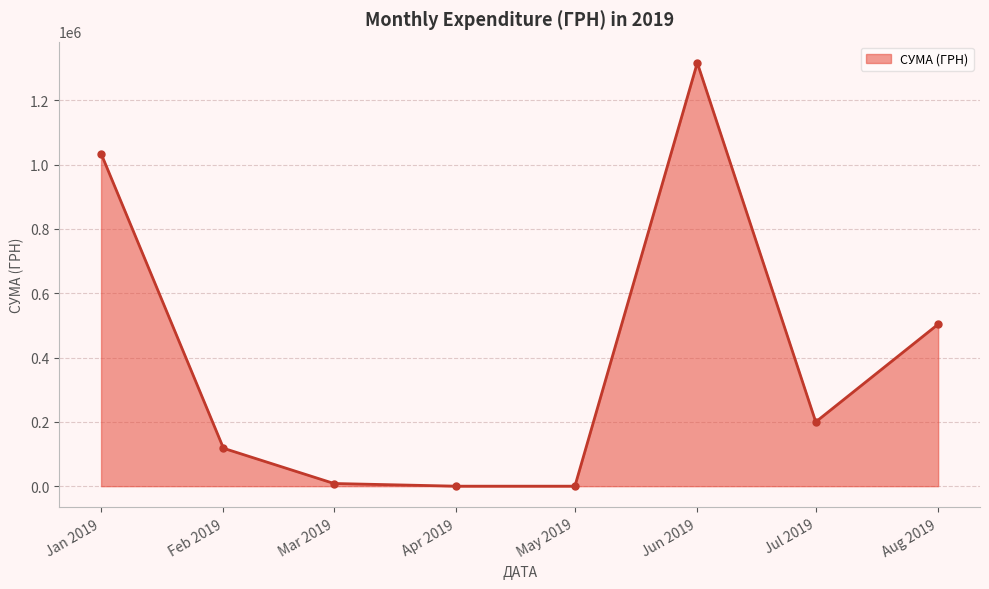

What is the change in value from Apr 2019 to Jun 2019?

+1316889.5